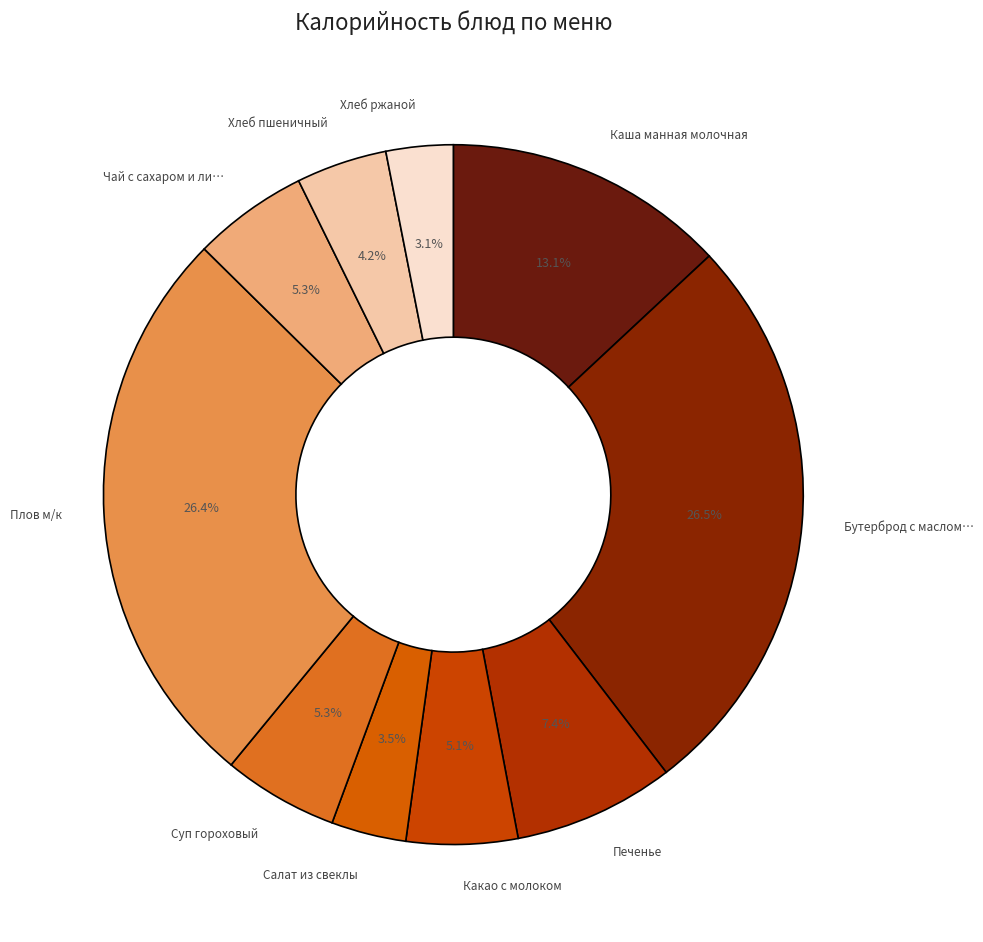

Which category has the biggest portion of the pie?

Бутерброд с маслом и сыром